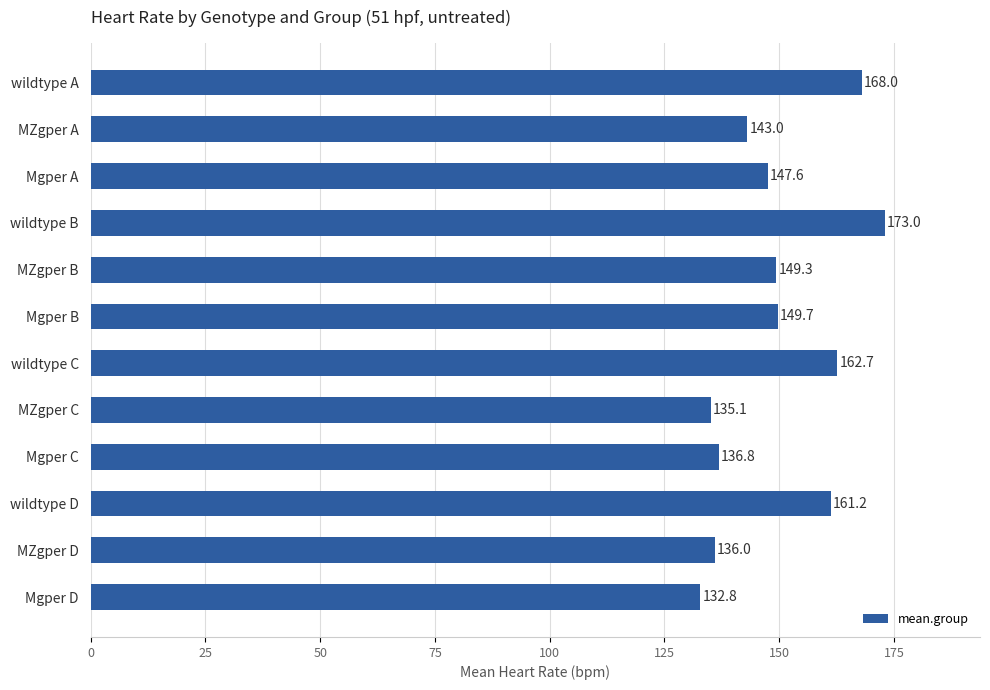

Where is the data nearest to the value 152?

Mgper B